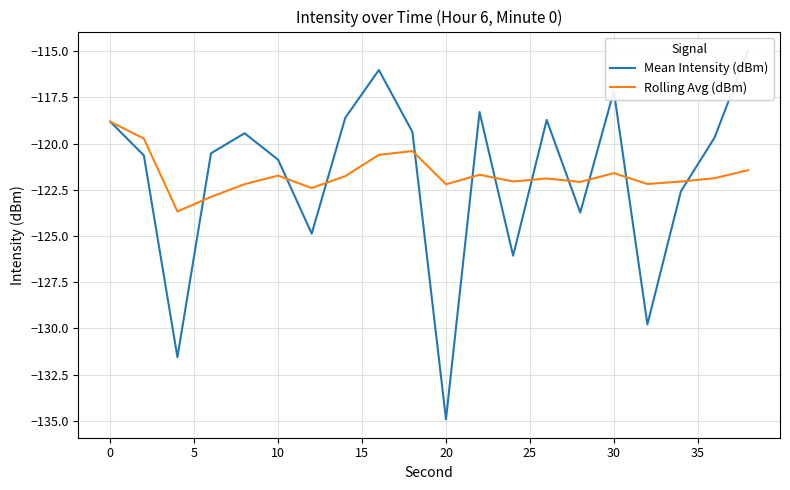

What are all the series names shown in the legend?

Mean Intensity (dBm), Rolling Avg (dBm)